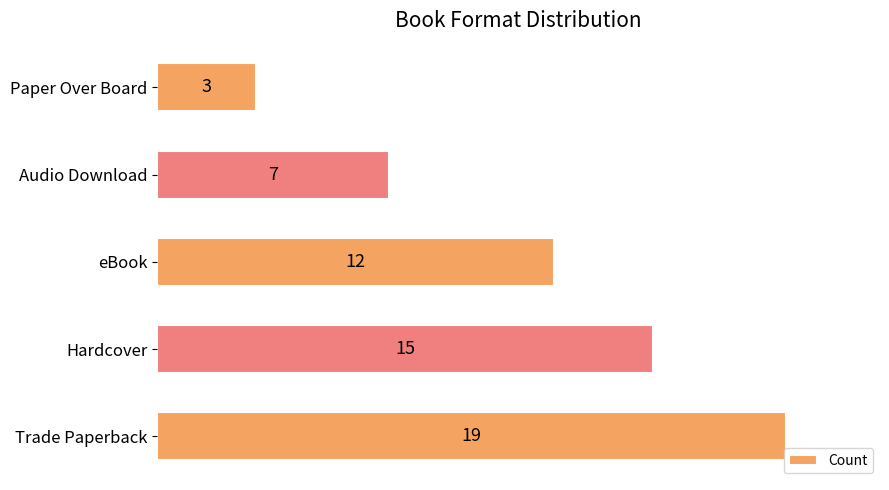

How many values are below 12?

2